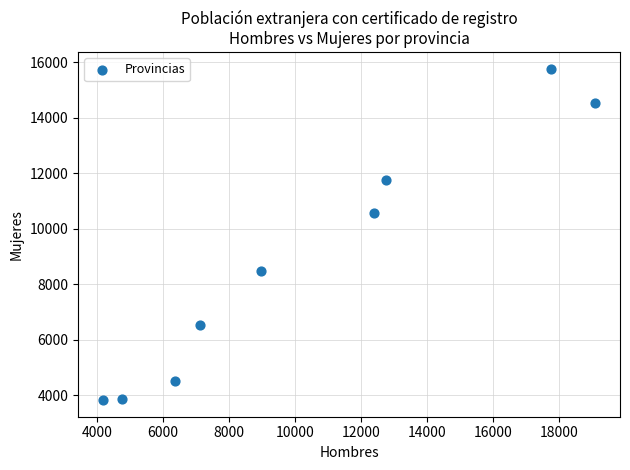

What Y value in the scatter plot is closest to 9803?

10589